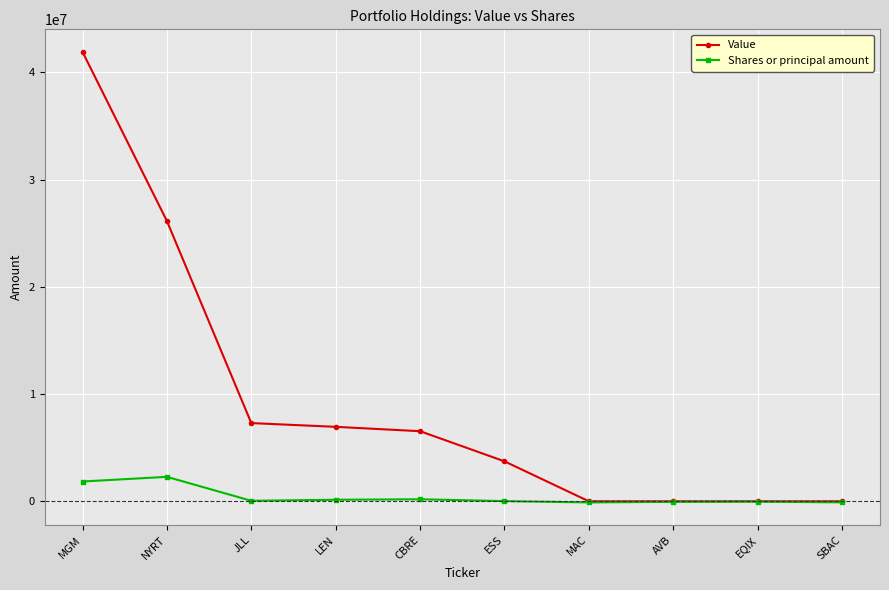

True or false: Shares or principal amount has more than 1 interior local peaks.

True